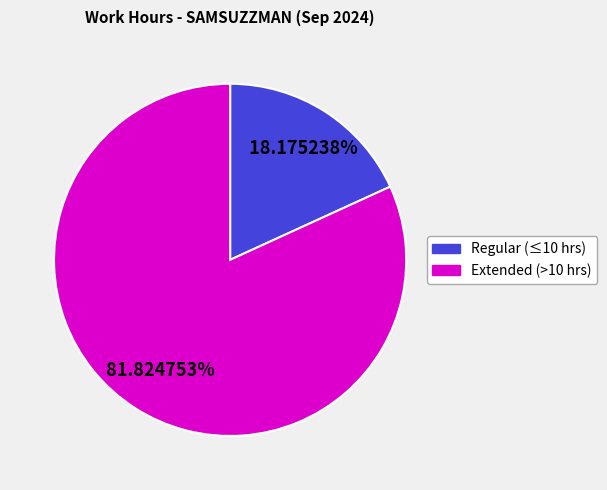

Is there any slice that represents more than half of the pie?

Yes